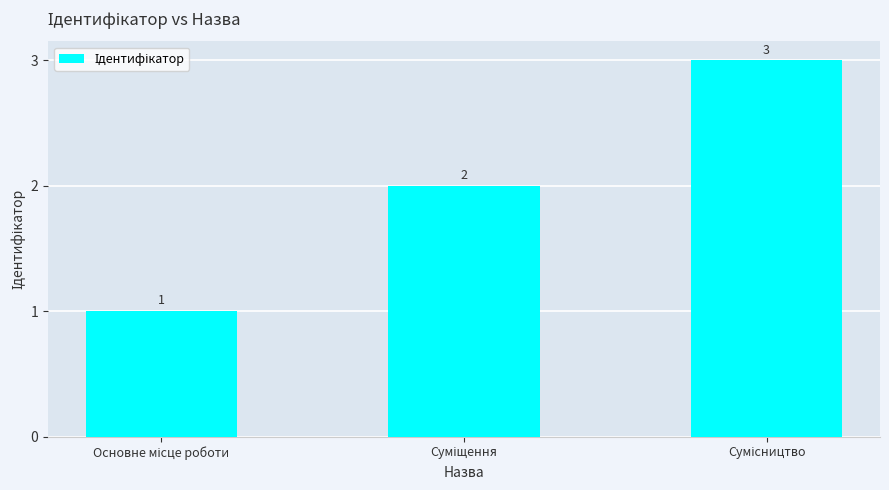

What is the sum of all values?

6